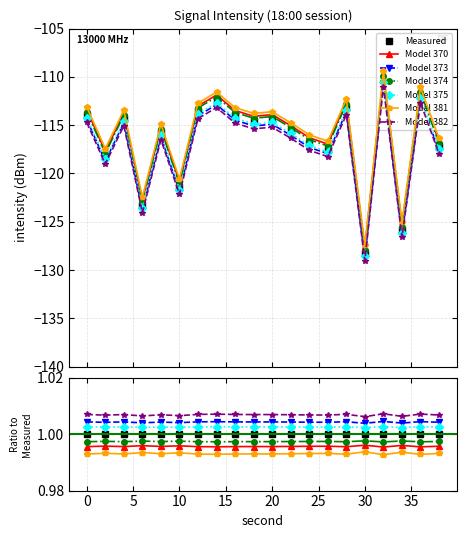

Which category has the lowest value across all series?

30